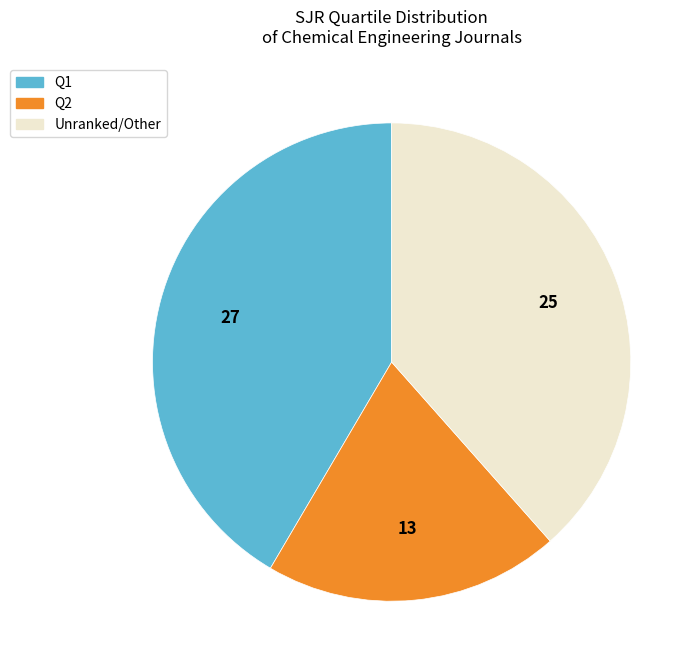

Is there any slice that represents more than half of the pie?

No